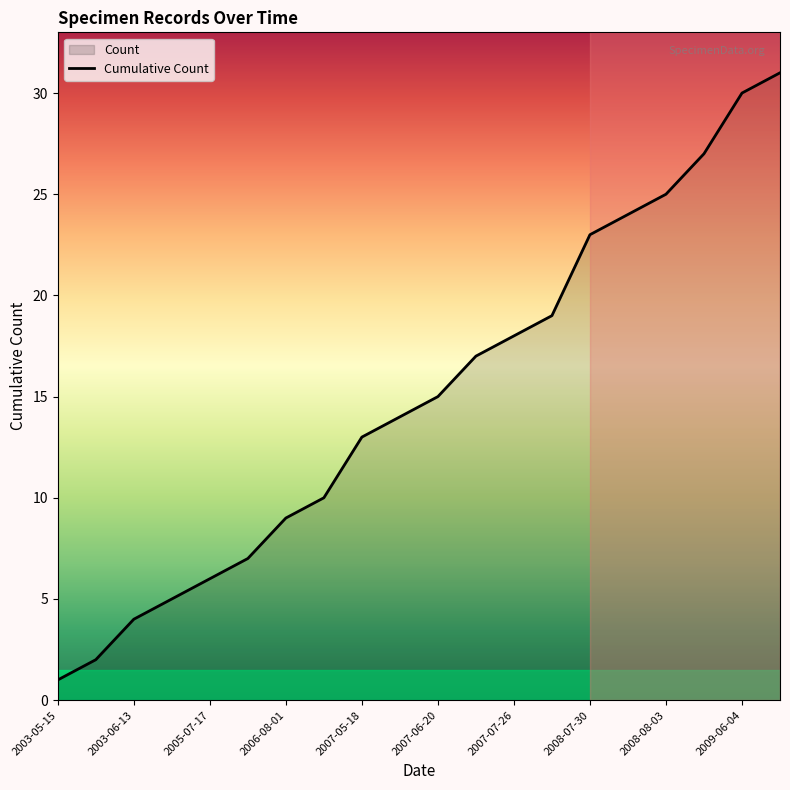

Which label corresponds to the smallest value in the chart?

2003-05-15